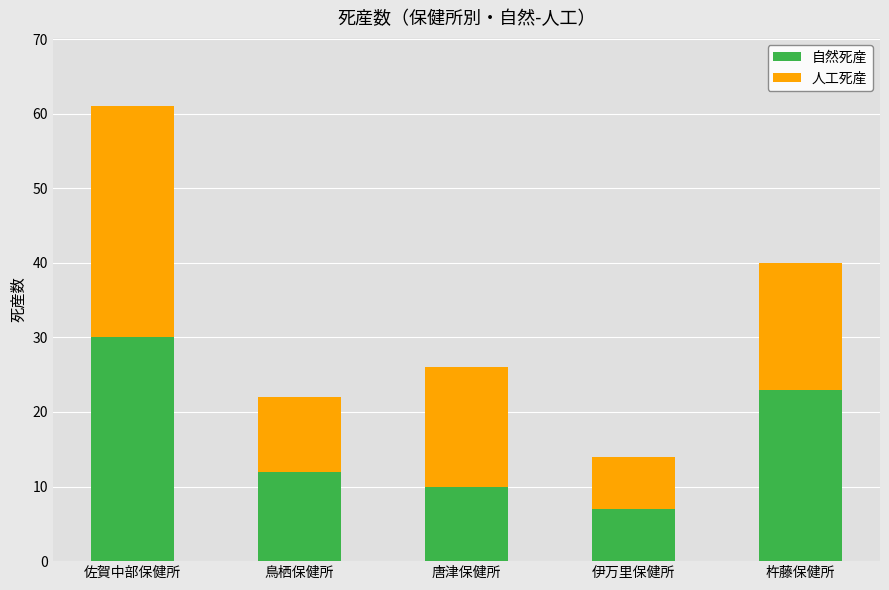

At which category is the sum across all series the highest?

佐賀中部保健所